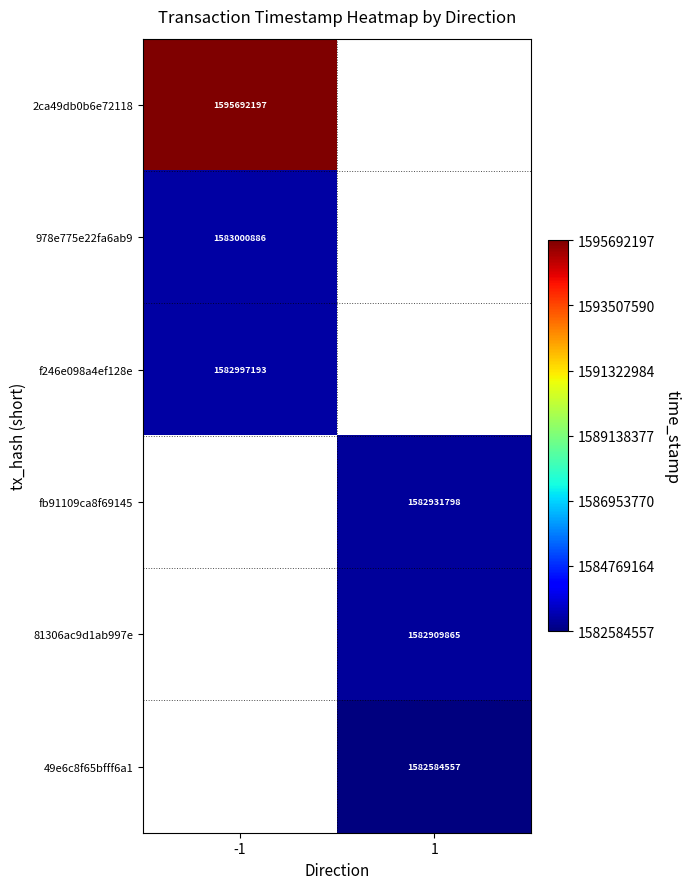

What is the spread (max minus min) of values at -1?

12695004.0